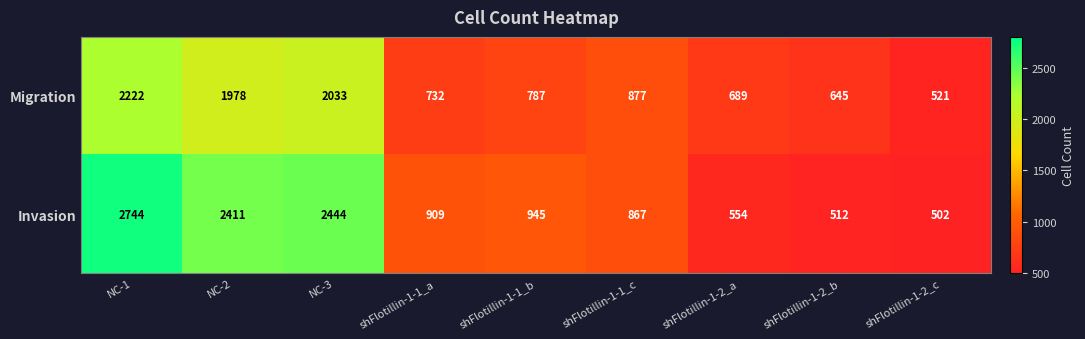

The value of Invasion at shFlotillin-1-1_c is 867. True or false?

True